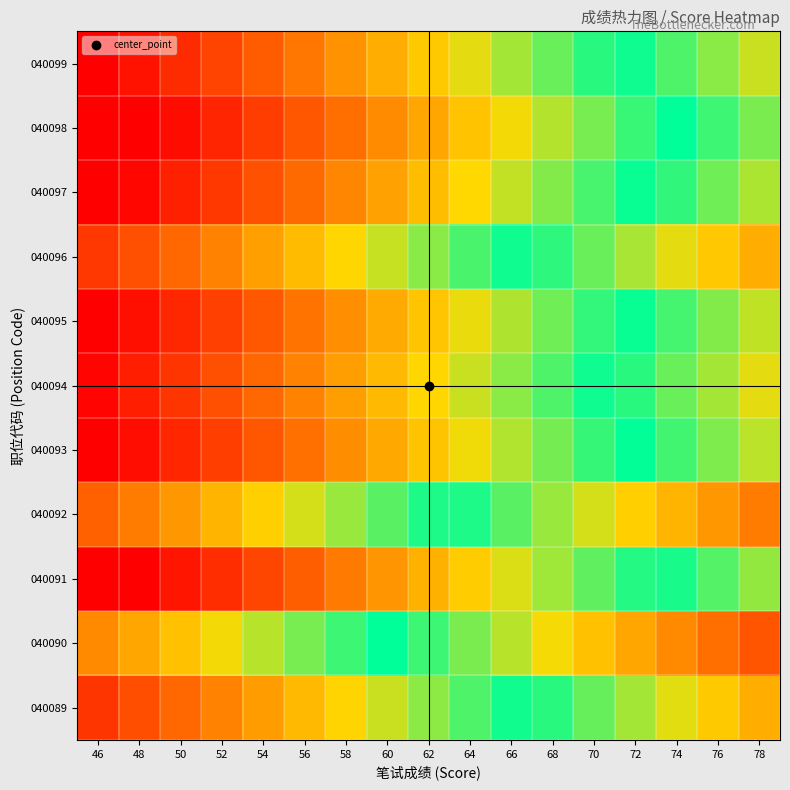

At how many categories does at least one series exceed 0?

17